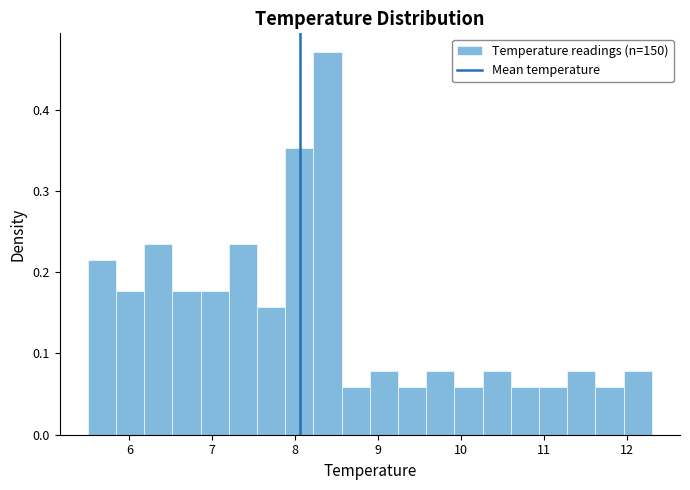

Around what value on the x-axis is the tallest bar? Give the approximate position of its centre, as read against the axis.

8.4